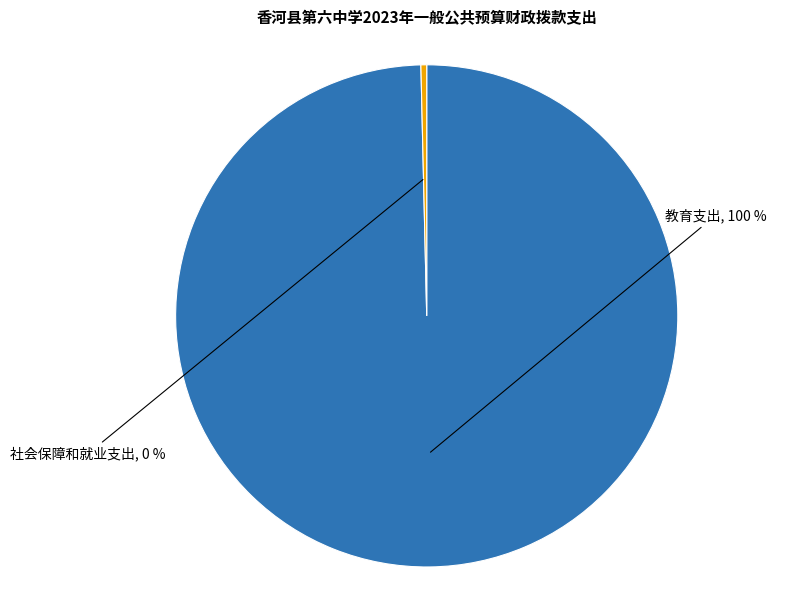

To the nearest percent, what is the combined percentage of 教育支出 and 社会保障和就业支出?

100%